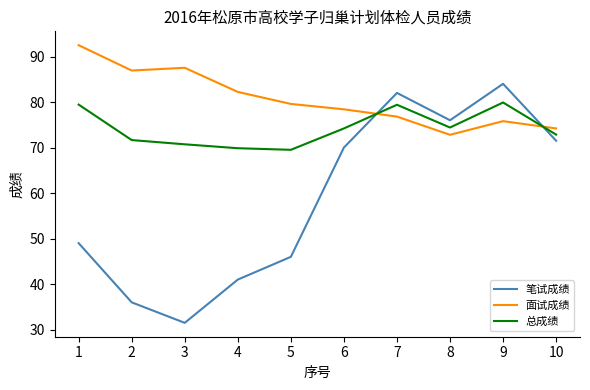

At which category does 笔试成绩 reach its first local valley?

3